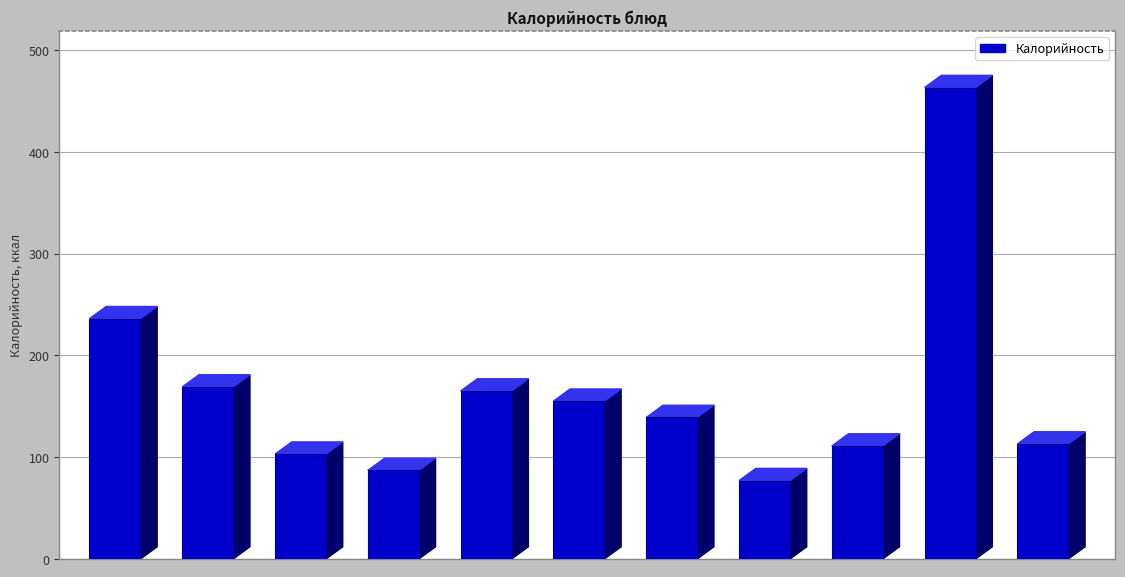

What is the sum of all values?

1818